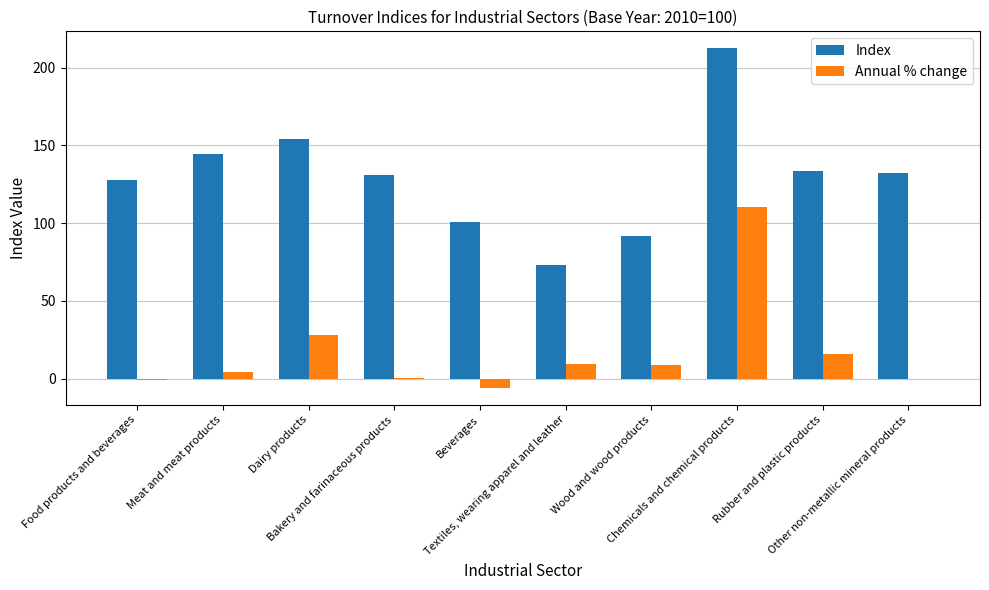

How many groups of bars are there?

10